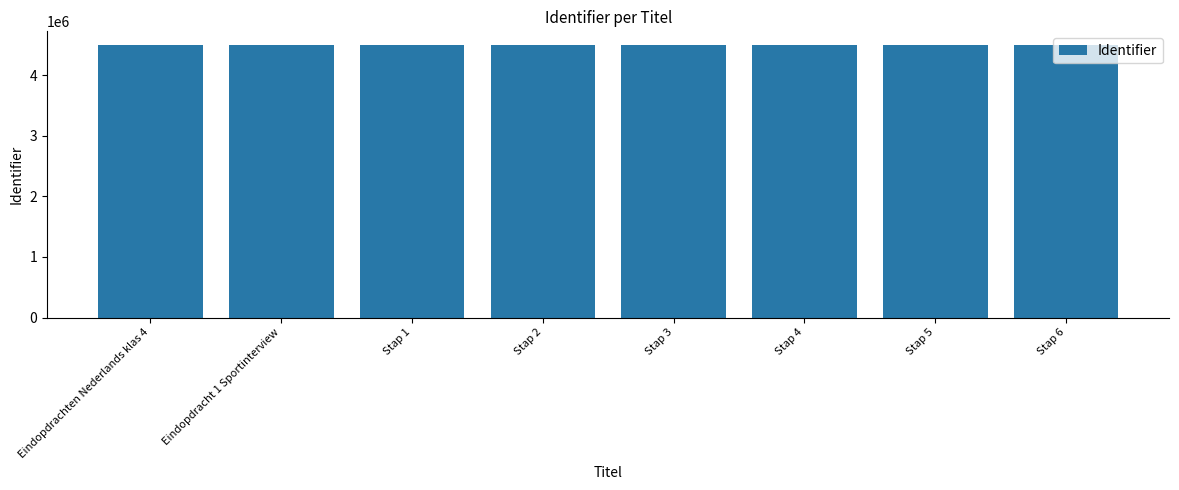

The chart shows a value of 7586188 at Stap 3. True or false?

False